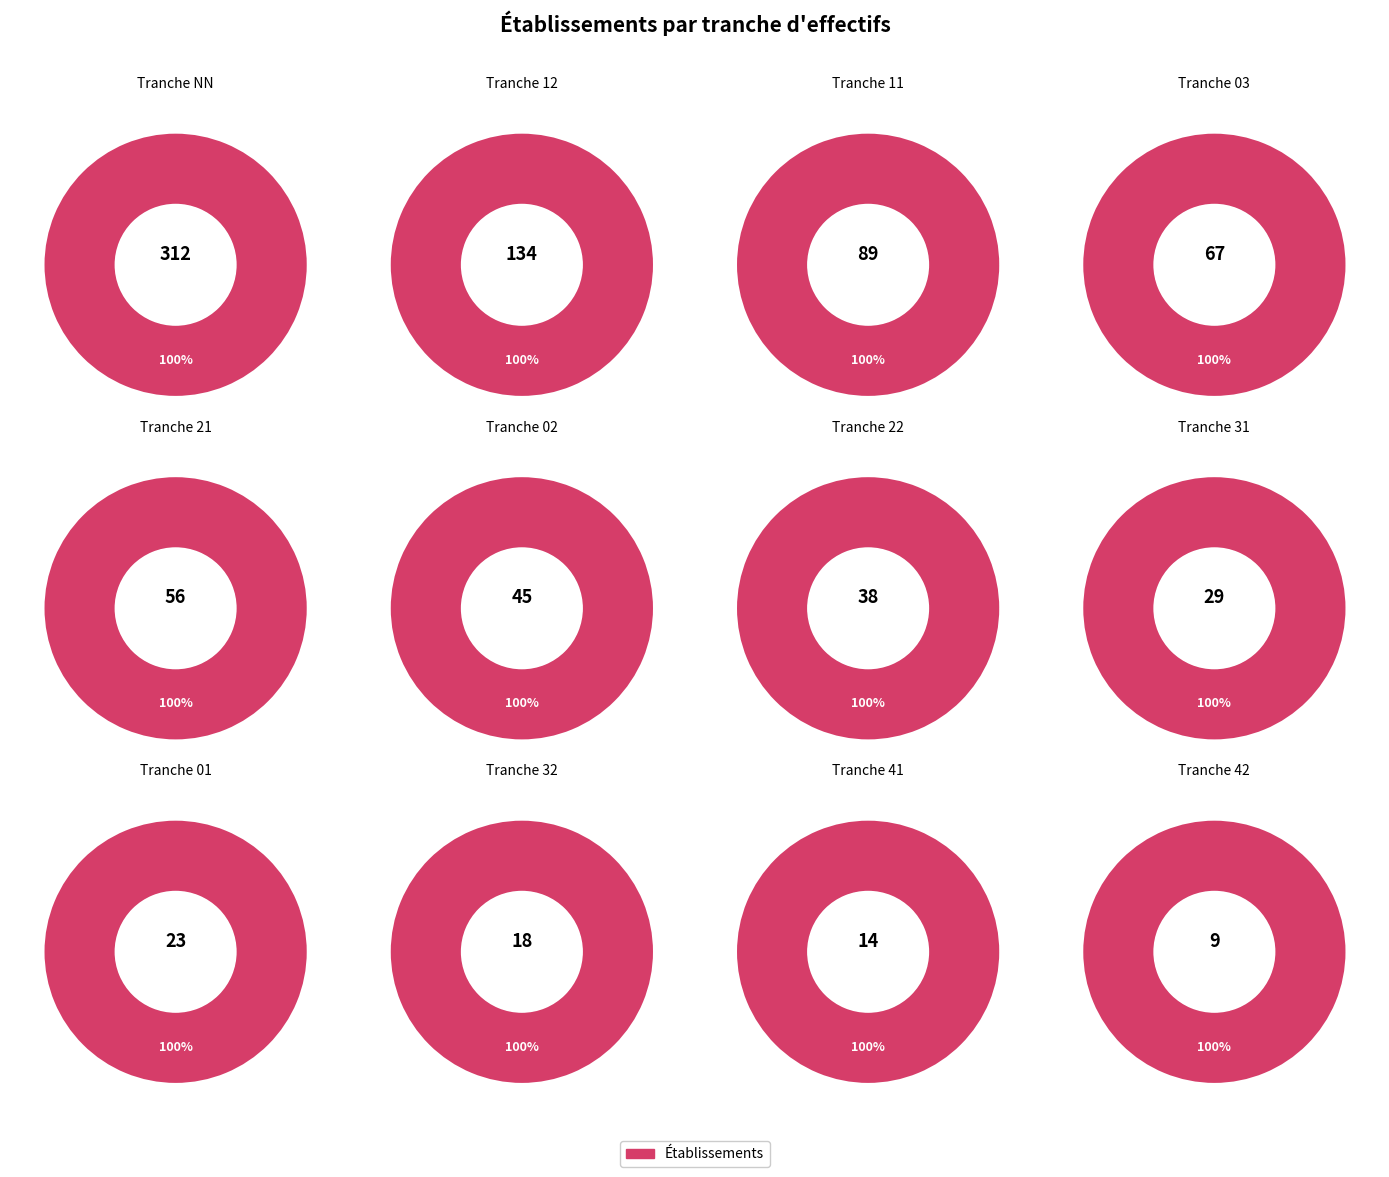

What percentage is the 11 slice, to the nearest percent?

11%